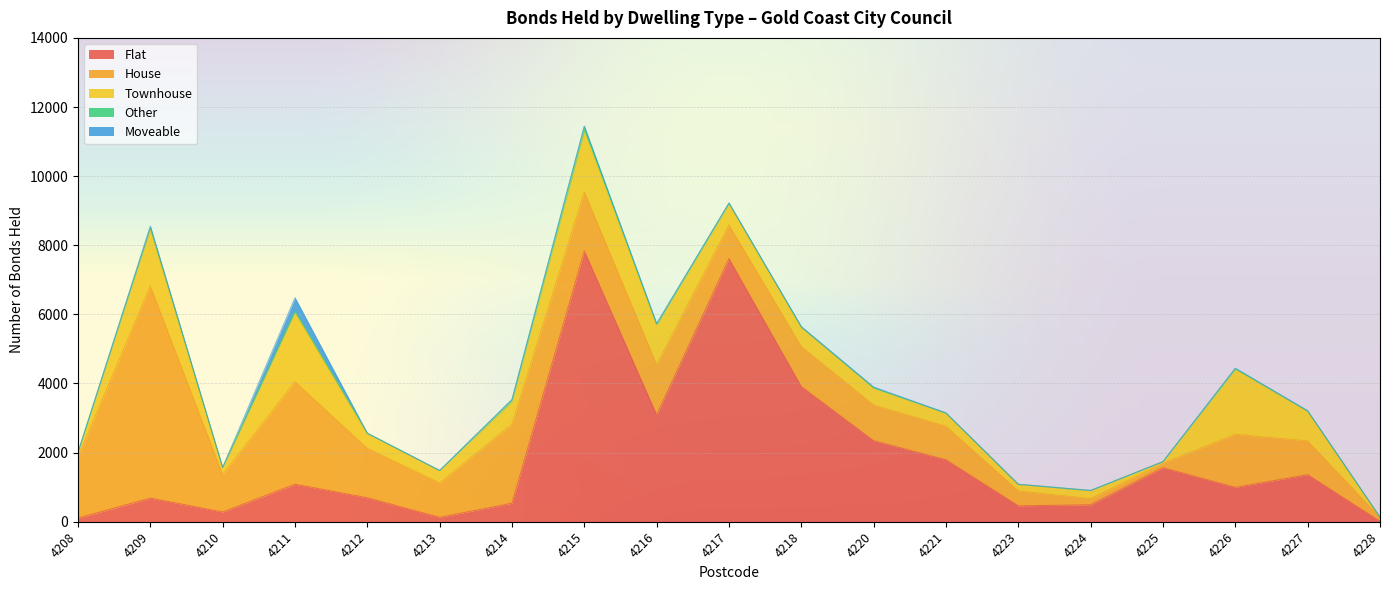

What is the average value of the House series?

1438